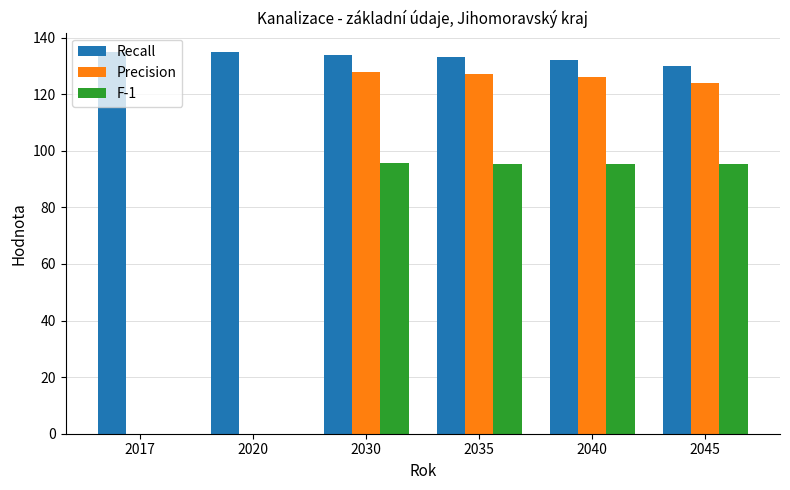

What is the sum of the Recall values at 2030 and 2035?

267.0